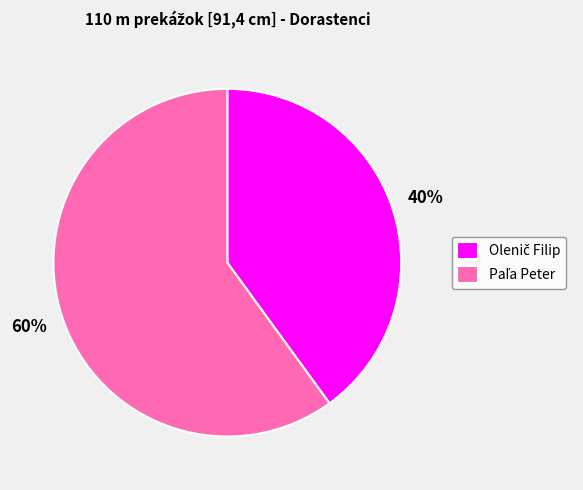

To the nearest percent, what is the average slice percentage?

50%